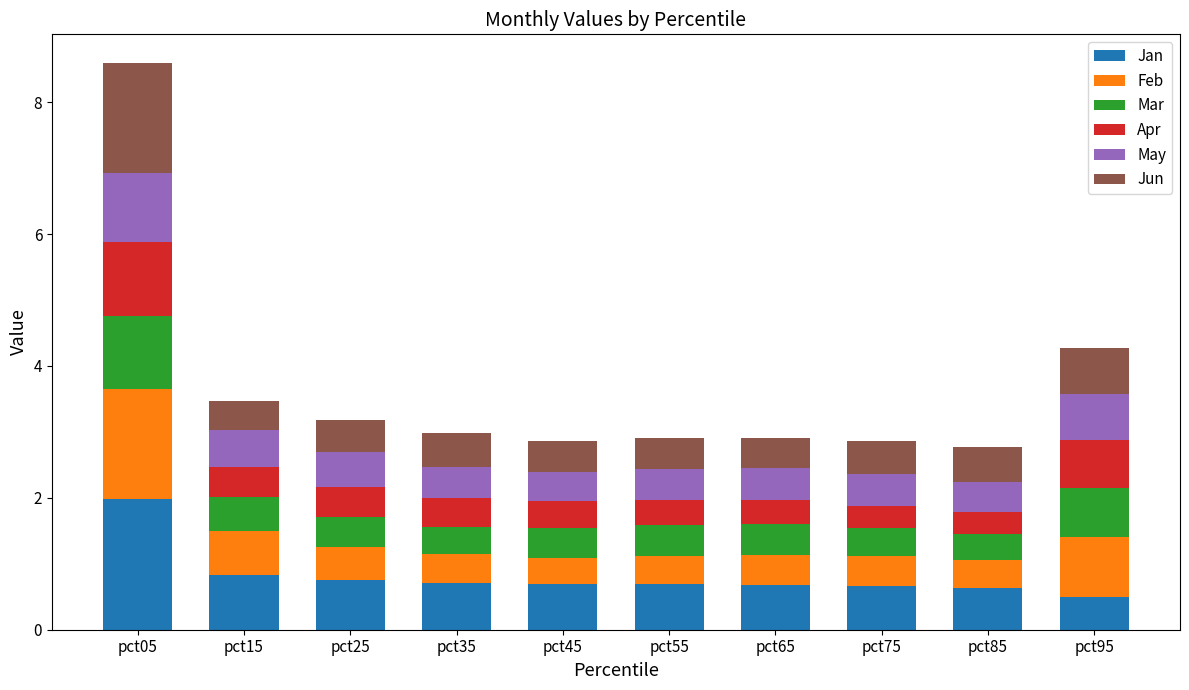

How many bars are there in total?

10